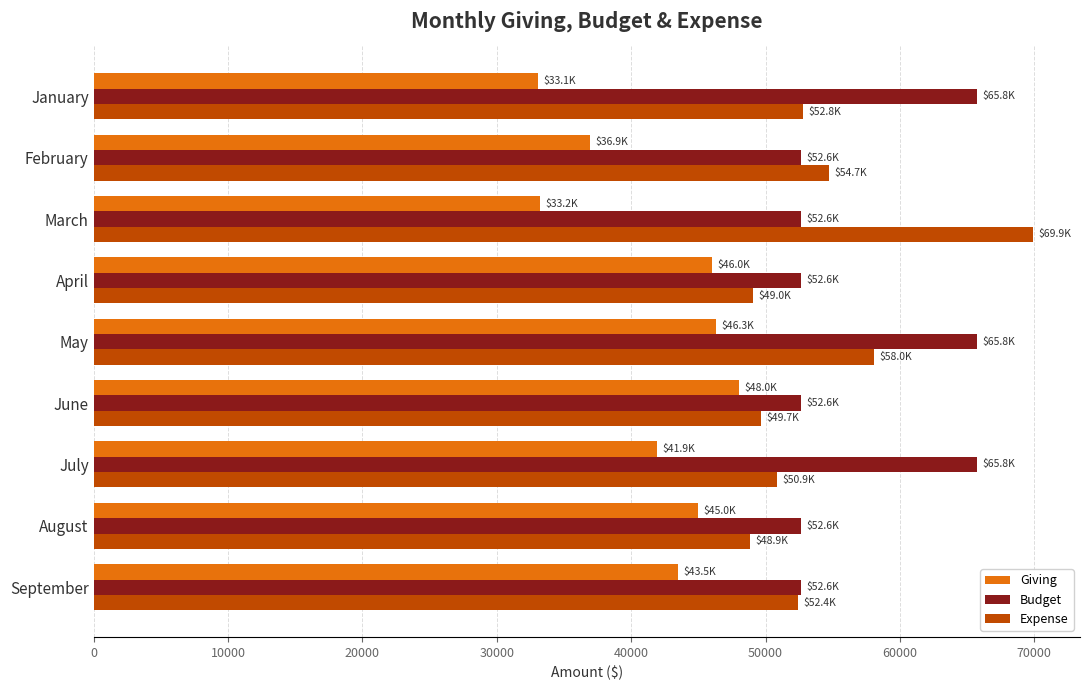

Is the value of Expense at February greater than the value of Giving at January?

Yes